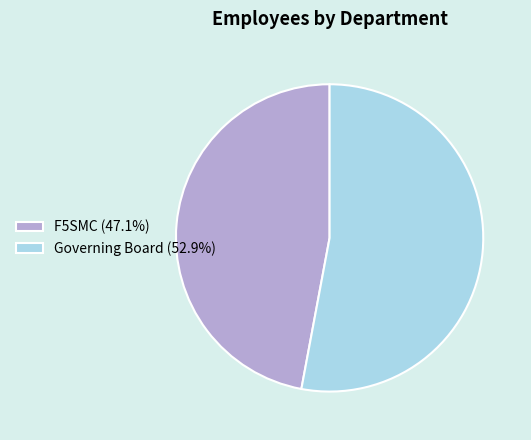

True or false: Governing Board accounts for 53% of the total.

True